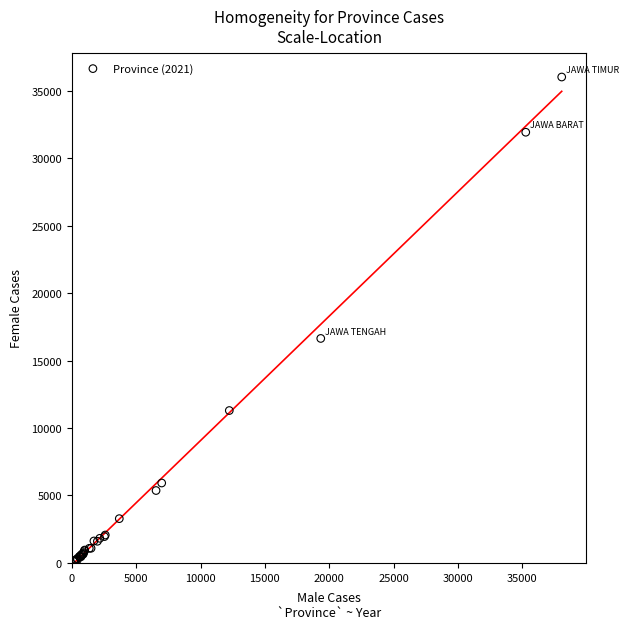

What Y value in the scatter plot is closest to 18067?

16636